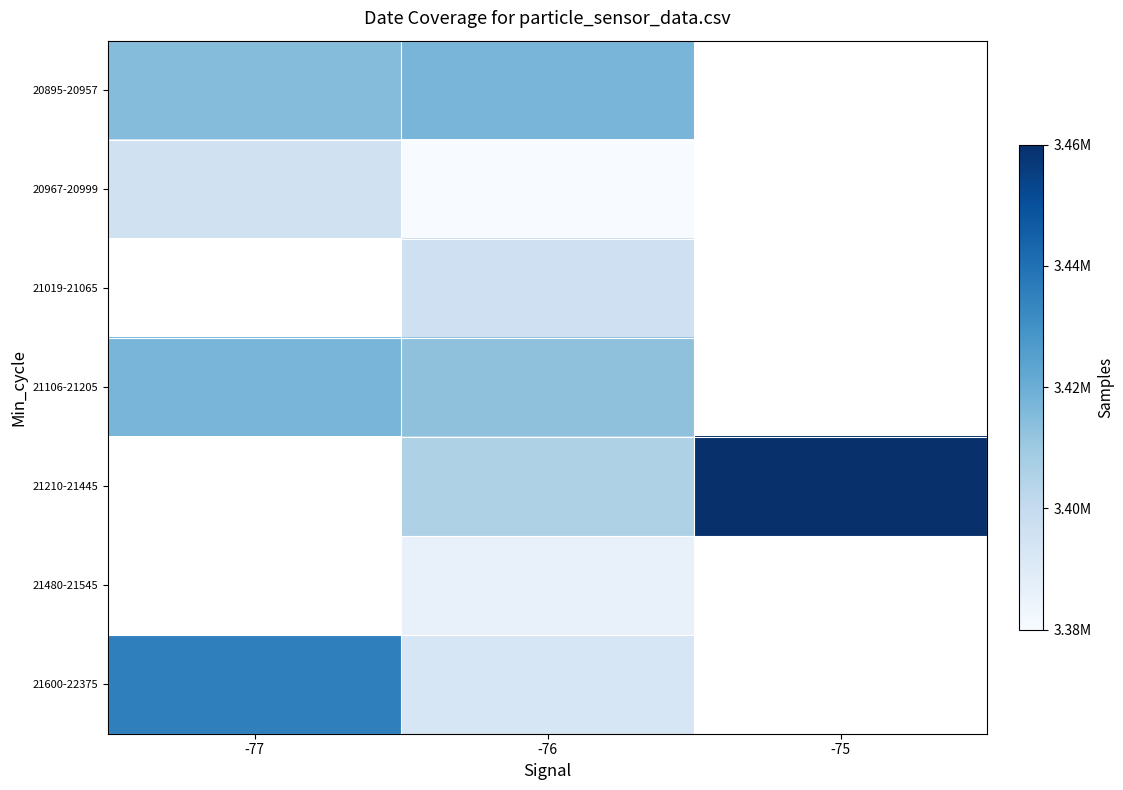

Where is 21106-21205 nearest to the value 3418108?

-77